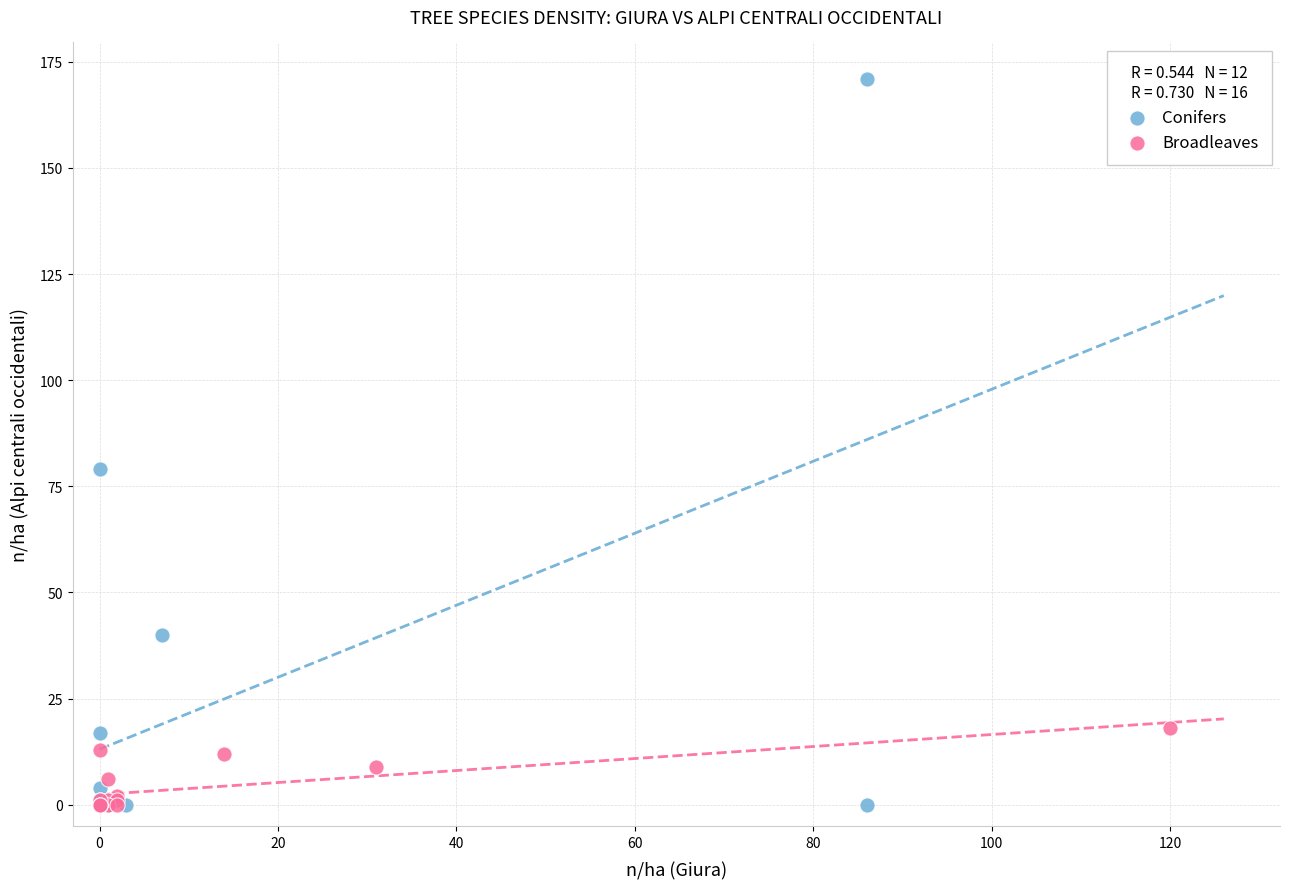

Which series reaches the maximum Y coordinate?

Conifers